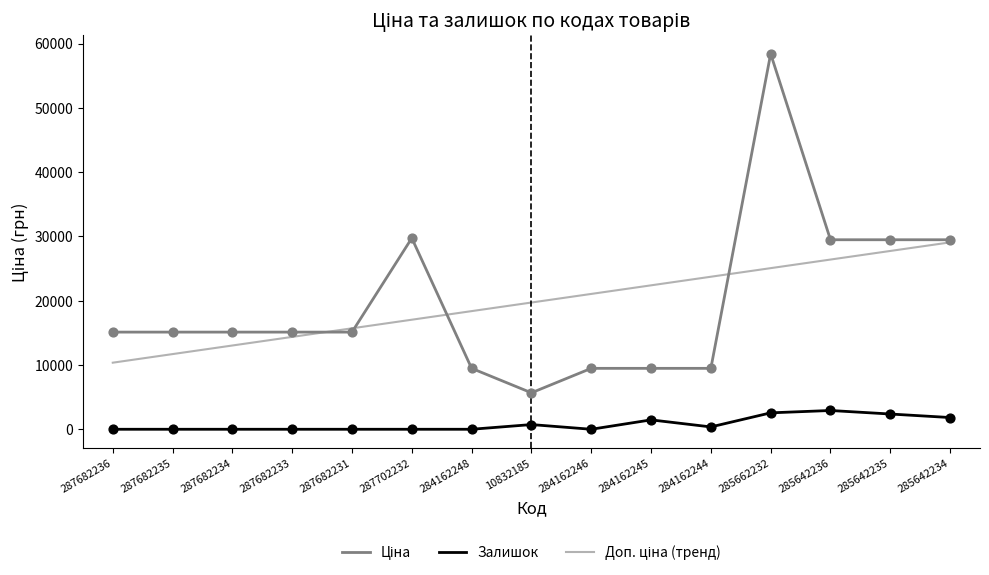

At which category is the sum across all series the highest?

285662232